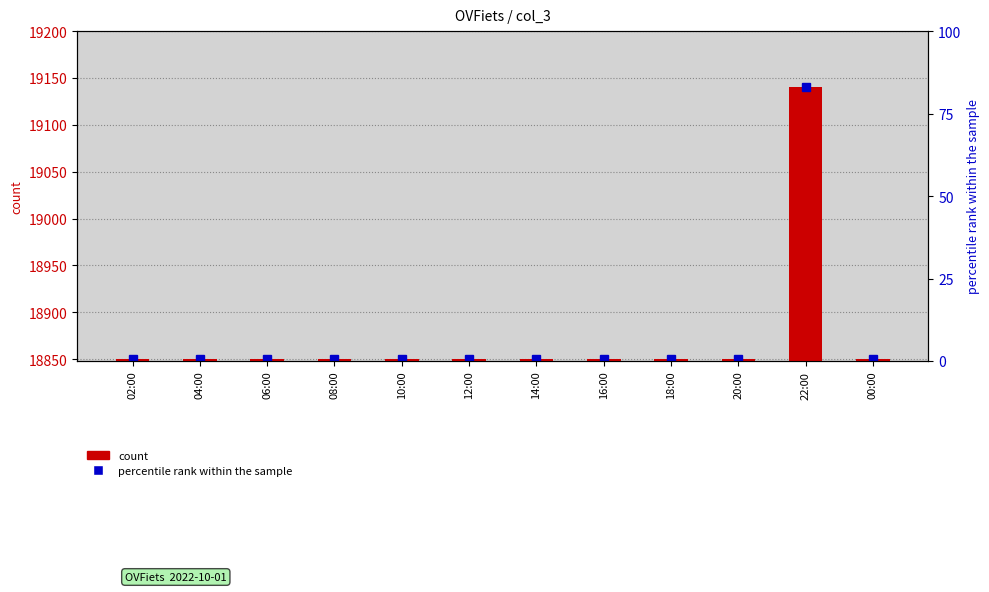

How many bars are there in total?

12